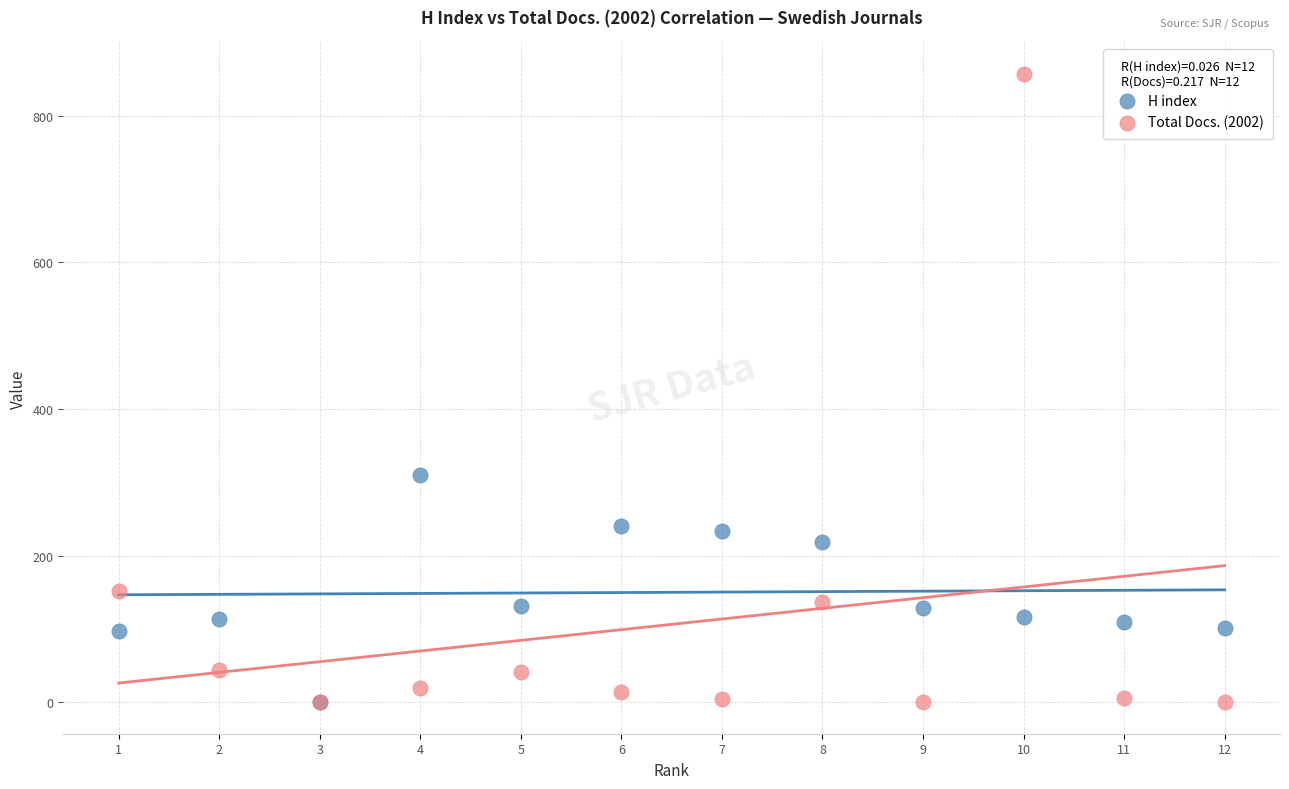

Which series contains the highest Y value?

Total Docs. (2002)